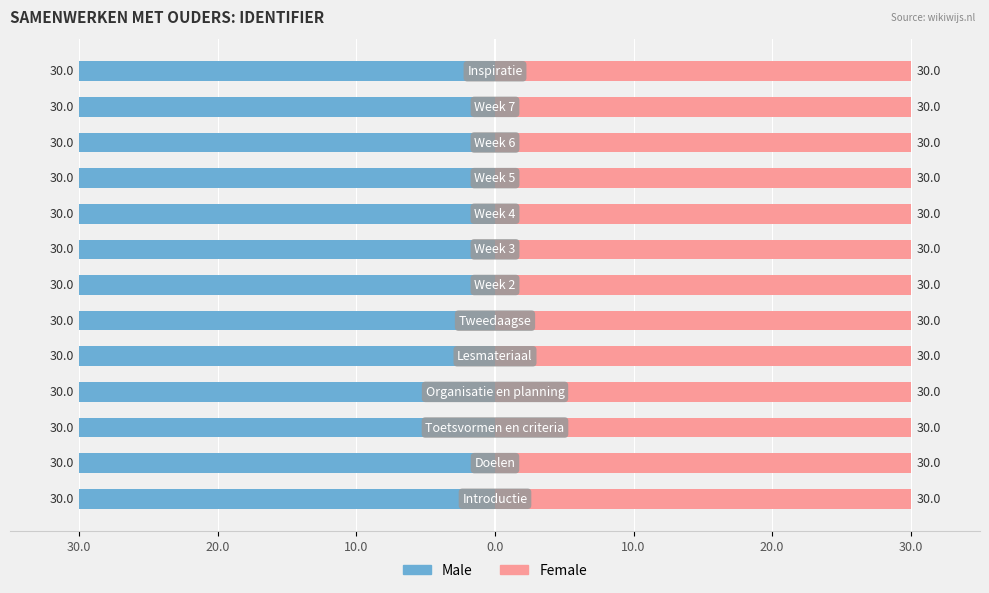

What is the minimum value shown in the chart?

-30.0